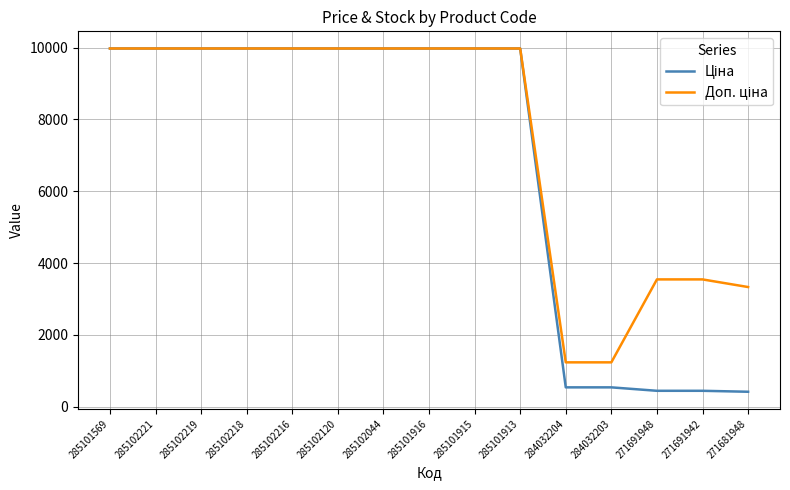

What is the difference between the highest and lowest values at 284032204?

696.4